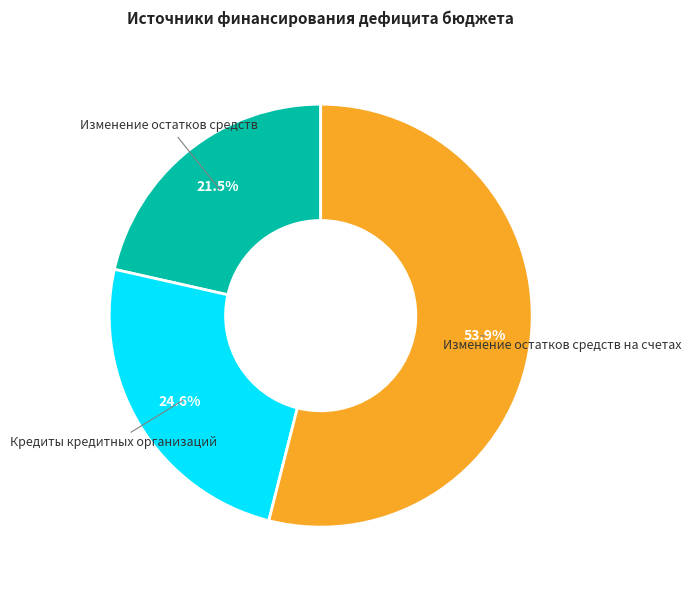

What percentage is the Изменение остатков средств на счетах slice, to the nearest percent?

54%